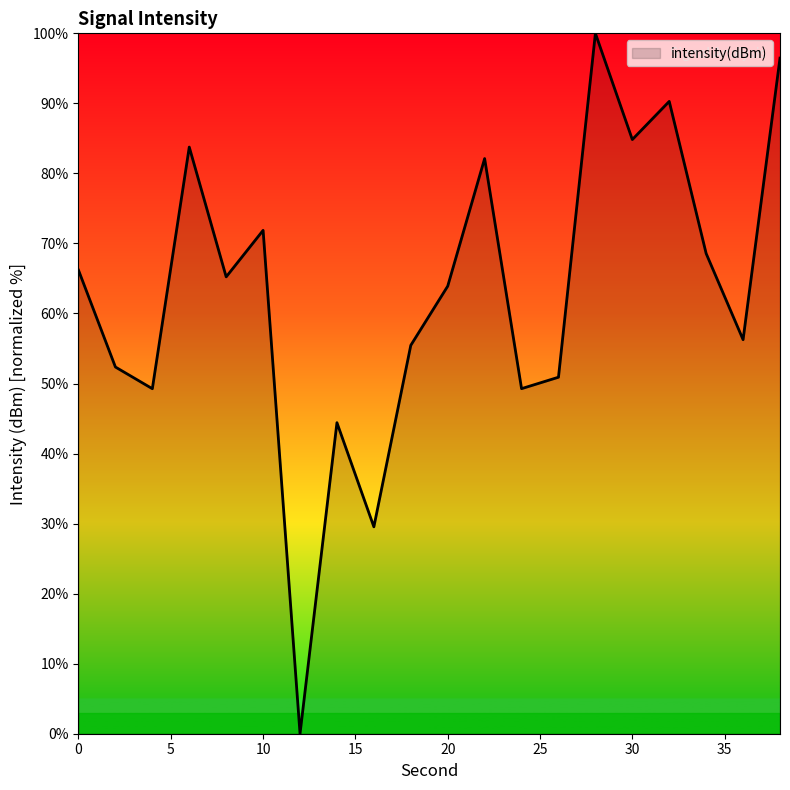

How many interior local peaks (higher than both neighbors) does the data have?

6